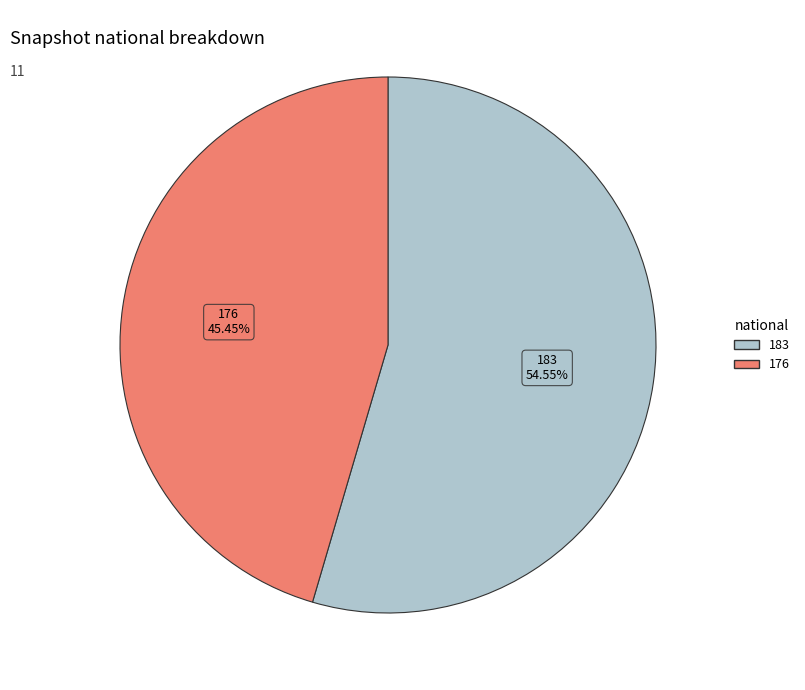

Which has a higher value, 176 or 183?

183